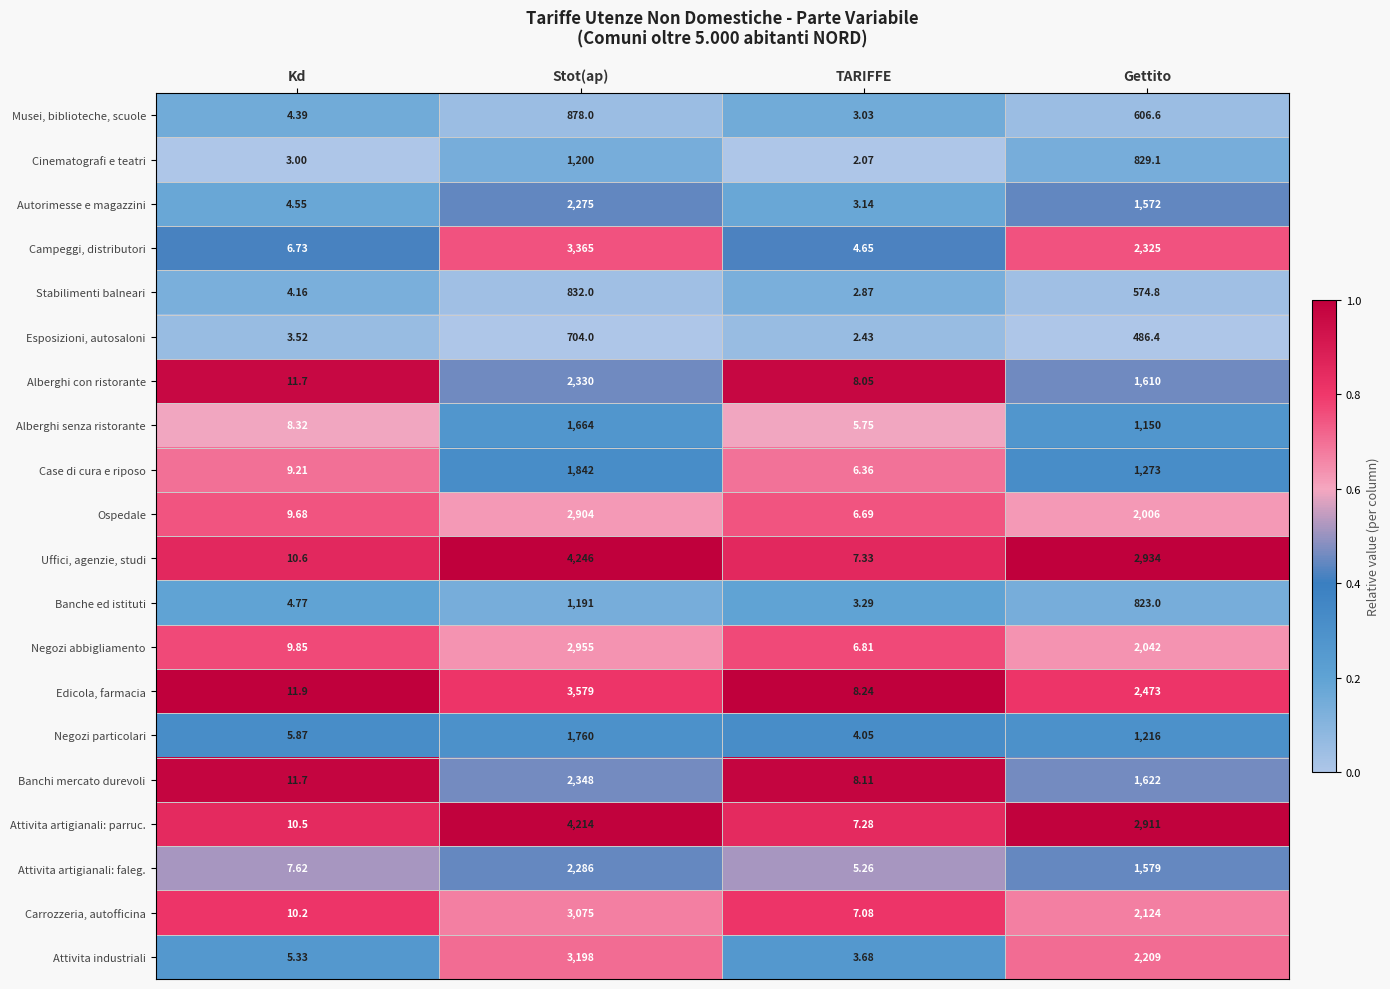

At which category is the sum across all series the highest?

Stot(ap)